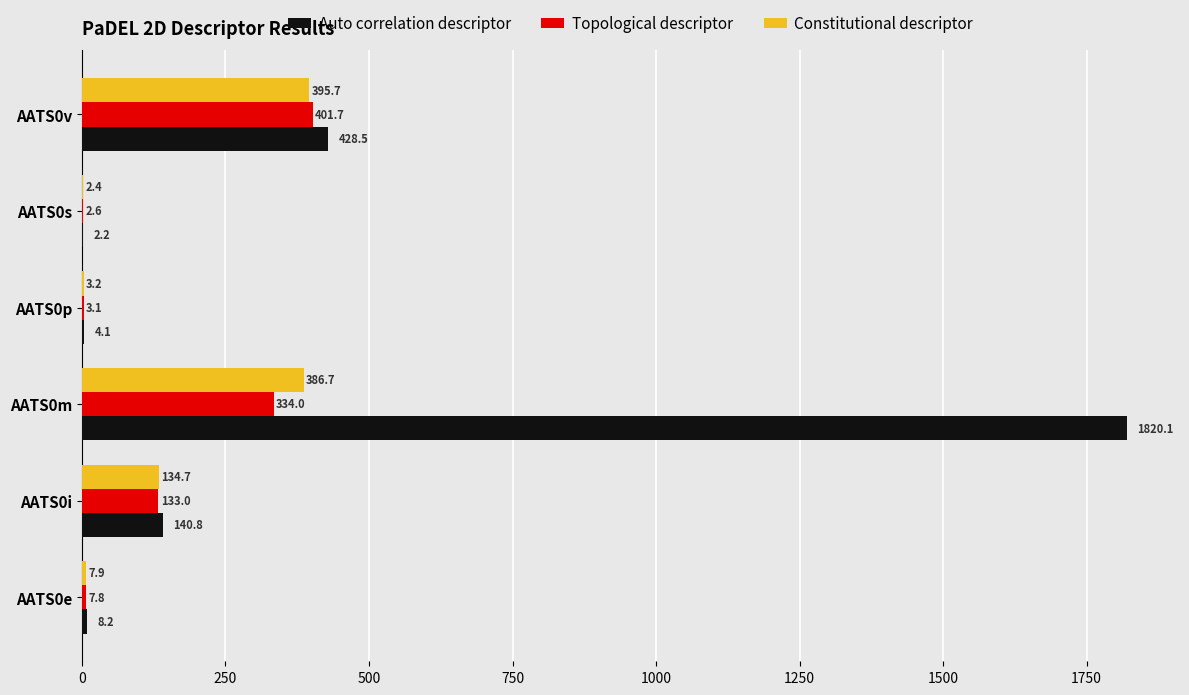

What is the sum of all Topological descriptor values?

882.2